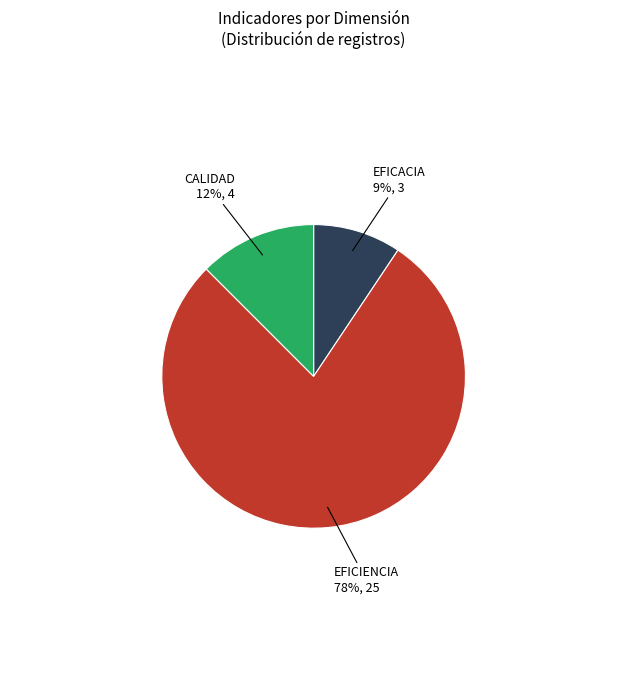

Which has a higher value, EFICIENCIA or CALIDAD?

EFICIENCIA